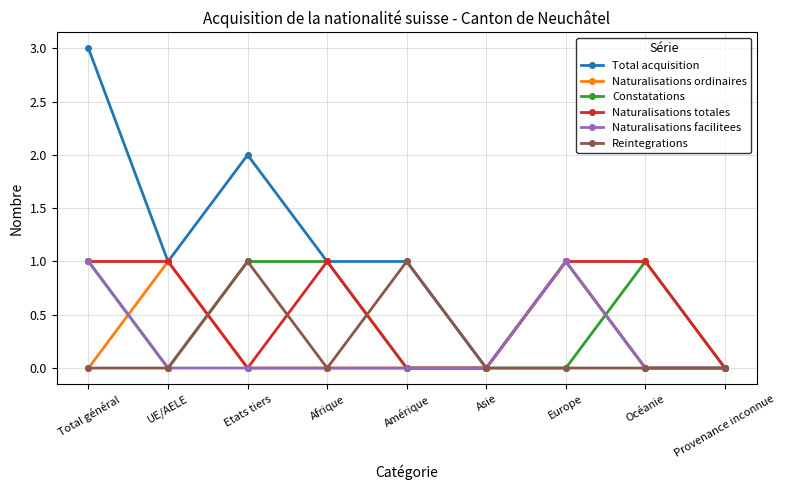

Read the Total acquisition value at Afrique.

1